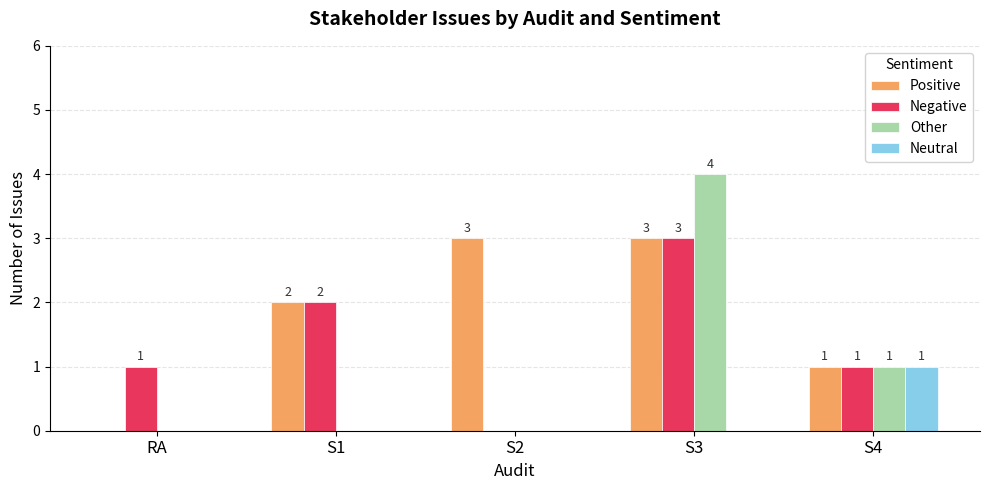

Reading left to right, extract all data points from this chart.

Positive: 0	2	3	3	1
Negative: 1	2	0	3	1
Other: 0	0	0	4	1
Neutral: 0	0	0	0	1